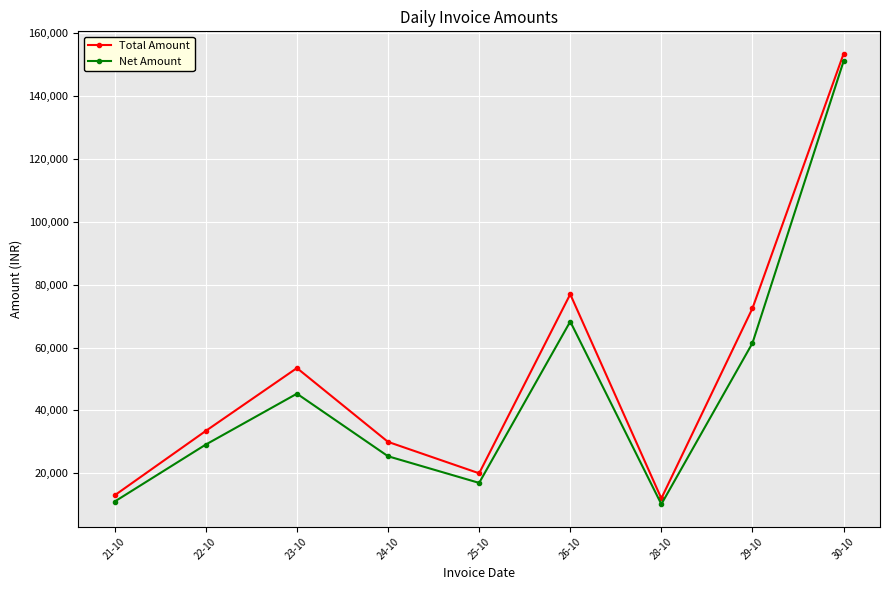

Read the Net Amount value at 22-10.

29152.5